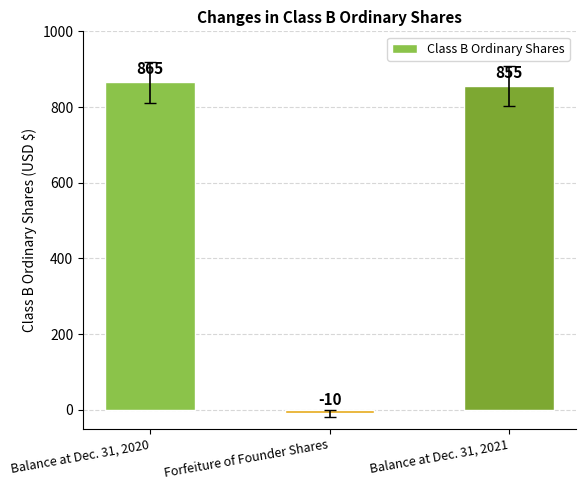

Reading left to right, transcribe all the data shown in this chart.

865	-10	855